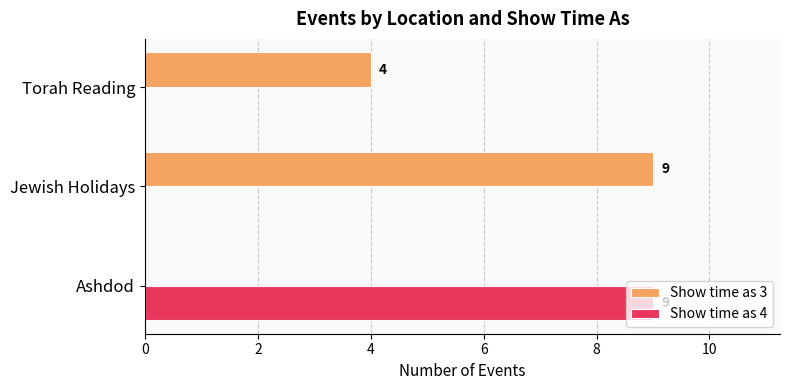

Which series changed the most between Jewish Holidays and Torah Reading?

Show time as 3